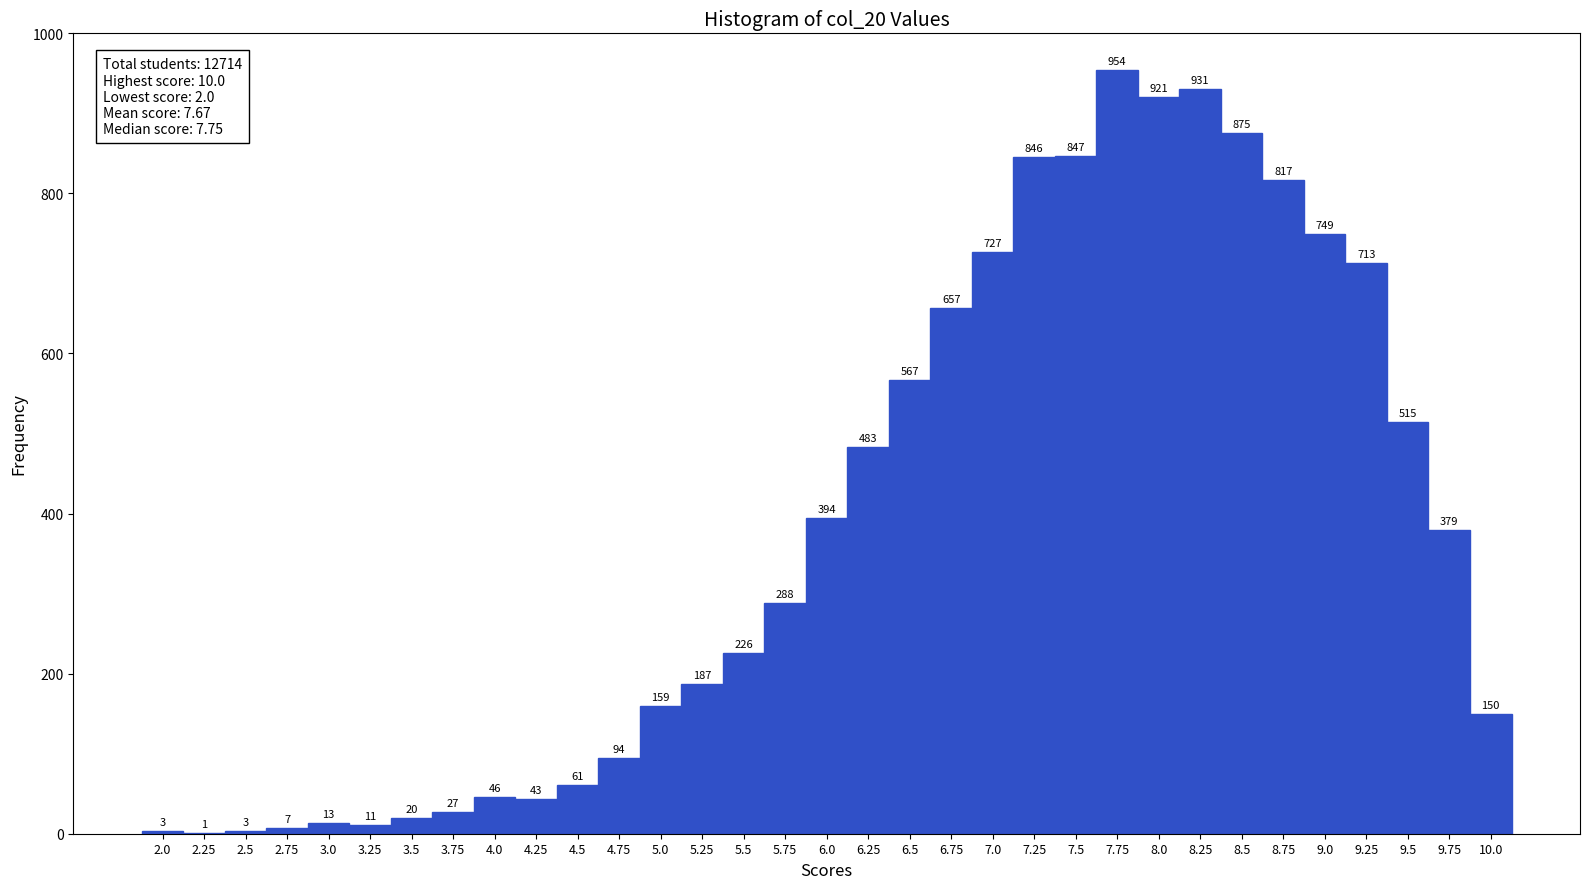

Reading left to right, list every bar in this chart as the range it spans on the x-axis followed by its height. The bar edges are not printed on the chart, so give them approximately, as read against the axis.

1.875 to 2.125: 3
2.125 to 2.375: 1
2.375 to 2.625: 3
2.625 to 2.875: 7
2.875 to 3.125: 13
3.125 to 3.375: 11
3.375 to 3.625: 20
3.625 to 3.875: 27
3.875 to 4.125: 46
4.125 to 4.375: 43
4.375 to 4.625: 61
4.625 to 4.875: 94
4.875 to 5.125: 159
5.125 to 5.375: 187
5.375 to 5.625: 226
5.625 to 5.875: 288
5.875 to 6.125: 394
6.125 to 6.375: 483
6.375 to 6.625: 567
6.625 to 6.875: 657
6.875 to 7.125: 727
7.125 to 7.375: 846
7.375 to 7.625: 847
7.625 to 7.875: 954
7.875 to 8.125: 921
8.125 to 8.375: 931
8.375 to 8.625: 875
8.625 to 8.875: 817
8.875 to 9.125: 749
9.125 to 9.375: 713
9.375 to 9.625: 515
9.625 to 9.875: 379
9.875 to 10.125: 150